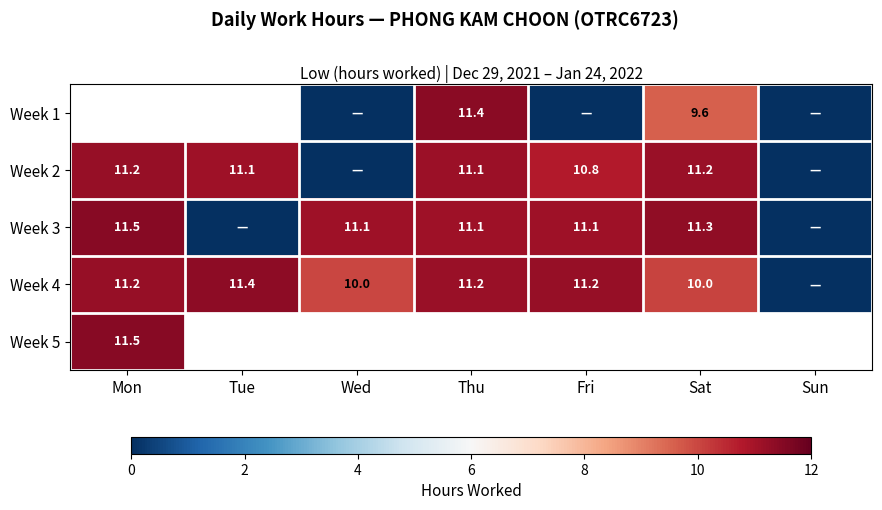

True or false: Week 2 has a value of 15.7 at Thu.

False